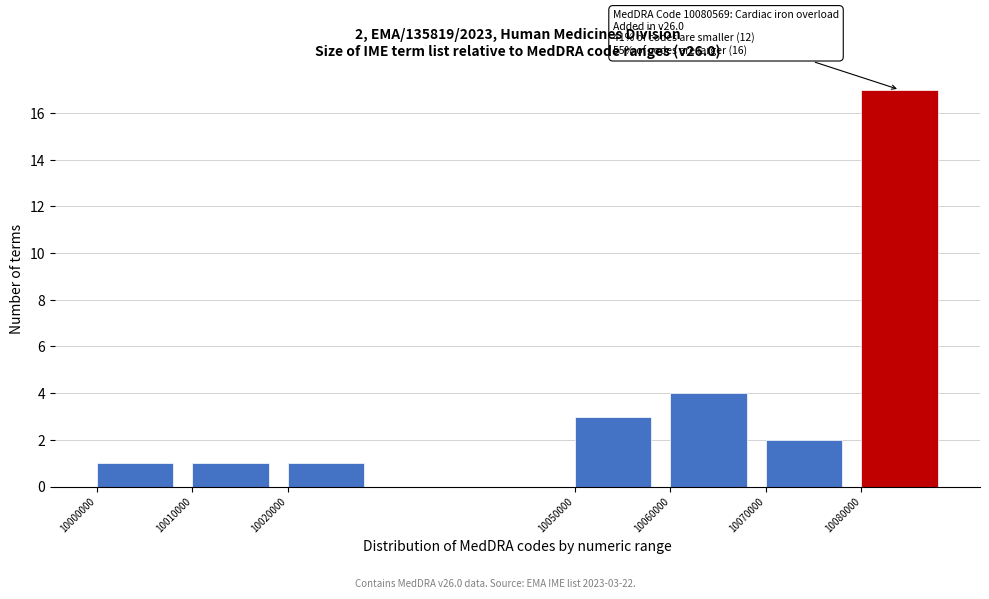

Reading right to left, what are all the values shown in this chart?

17	2	4	3	1	1	1